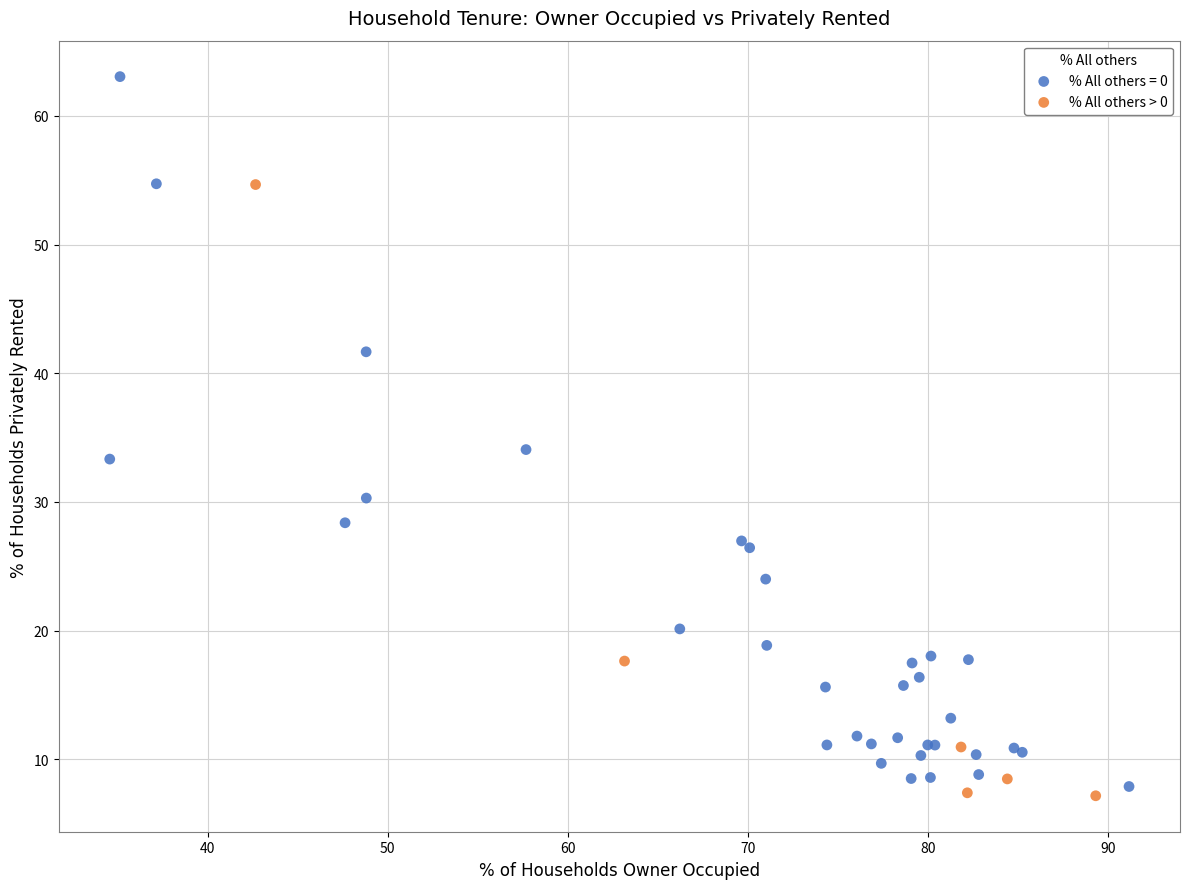

Which series contains the highest Y value?

% All others = 0